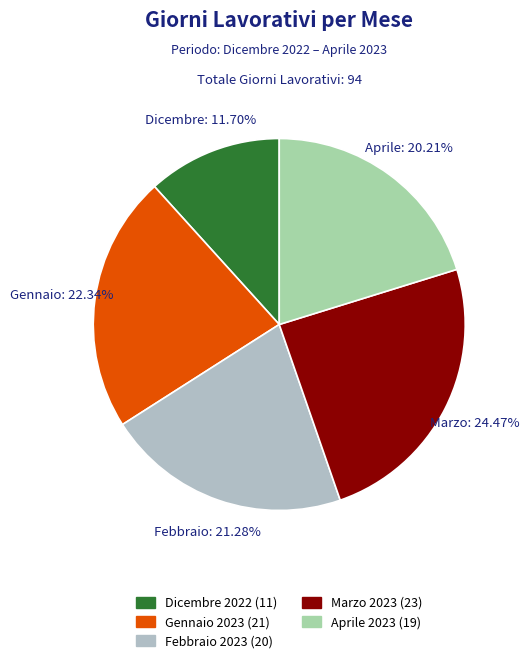

Does Dicembre 2022 represent more than half of the total?

No